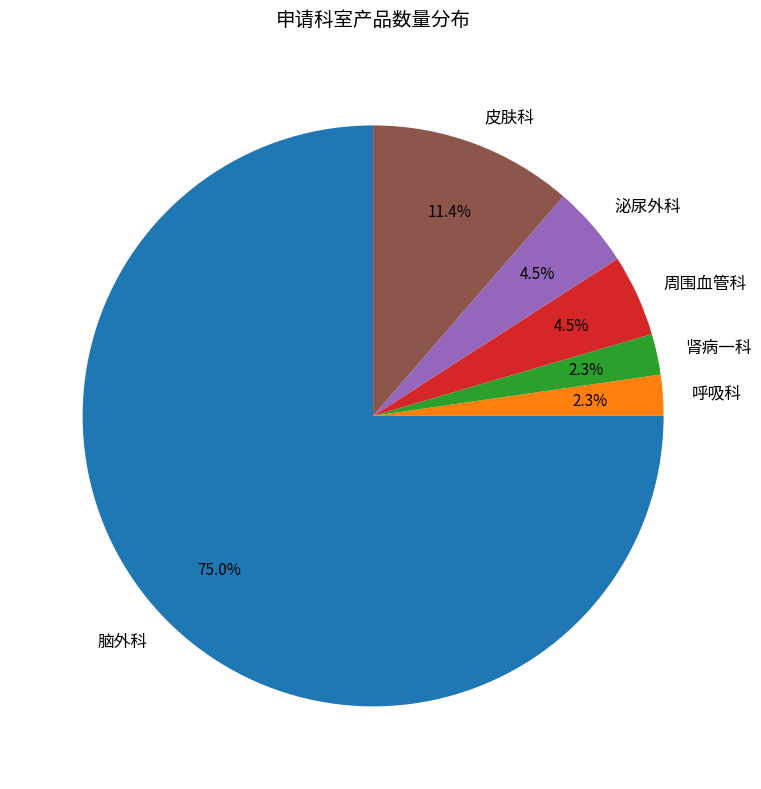

To the nearest percent, what is the difference between the 呼吸科 and 泌尿外科 slice percentages?

2%